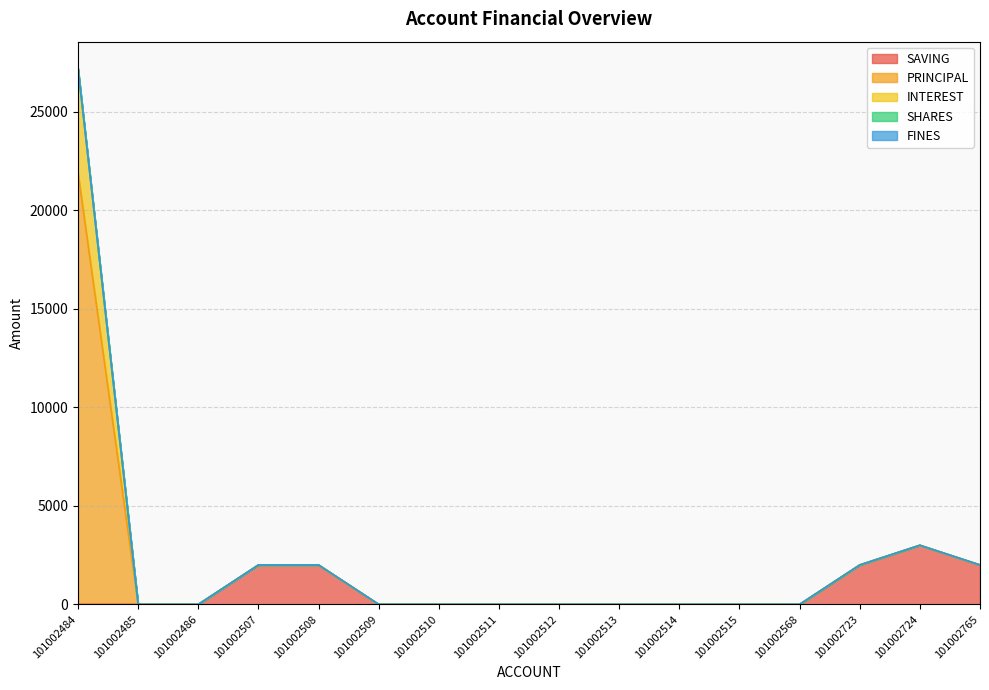

True or false: SAVING and PRINCIPAL cross at least once.

False